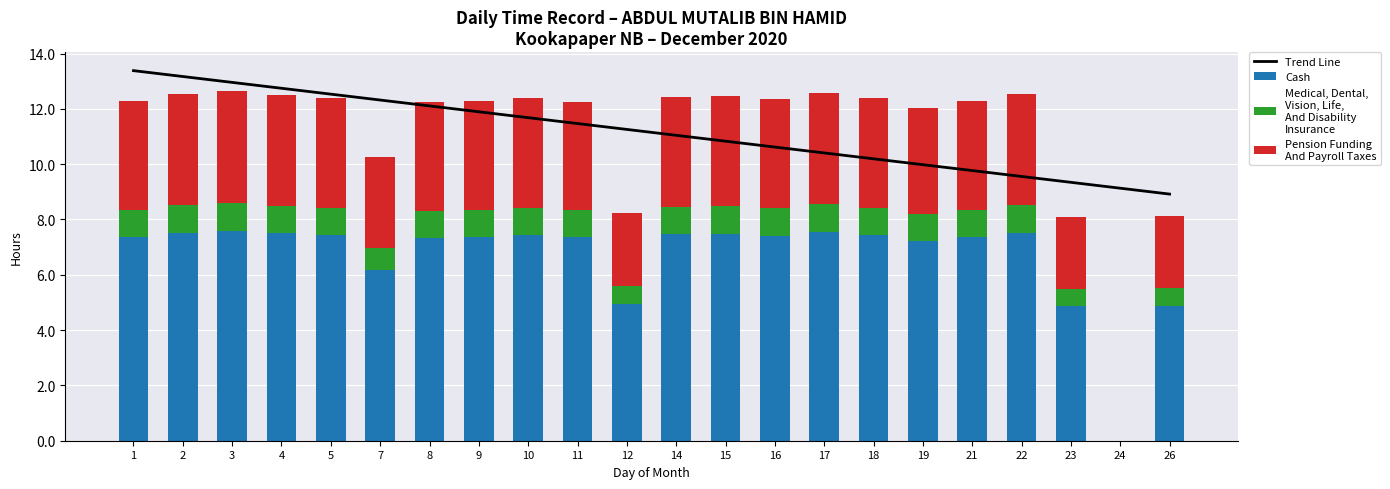

List the series in order of their peak value, lowest first.

Medical, Dental,
Vision, Life,
And Disability
Insurance, Pension Funding
And Payroll Taxes, Cash, Trend Line